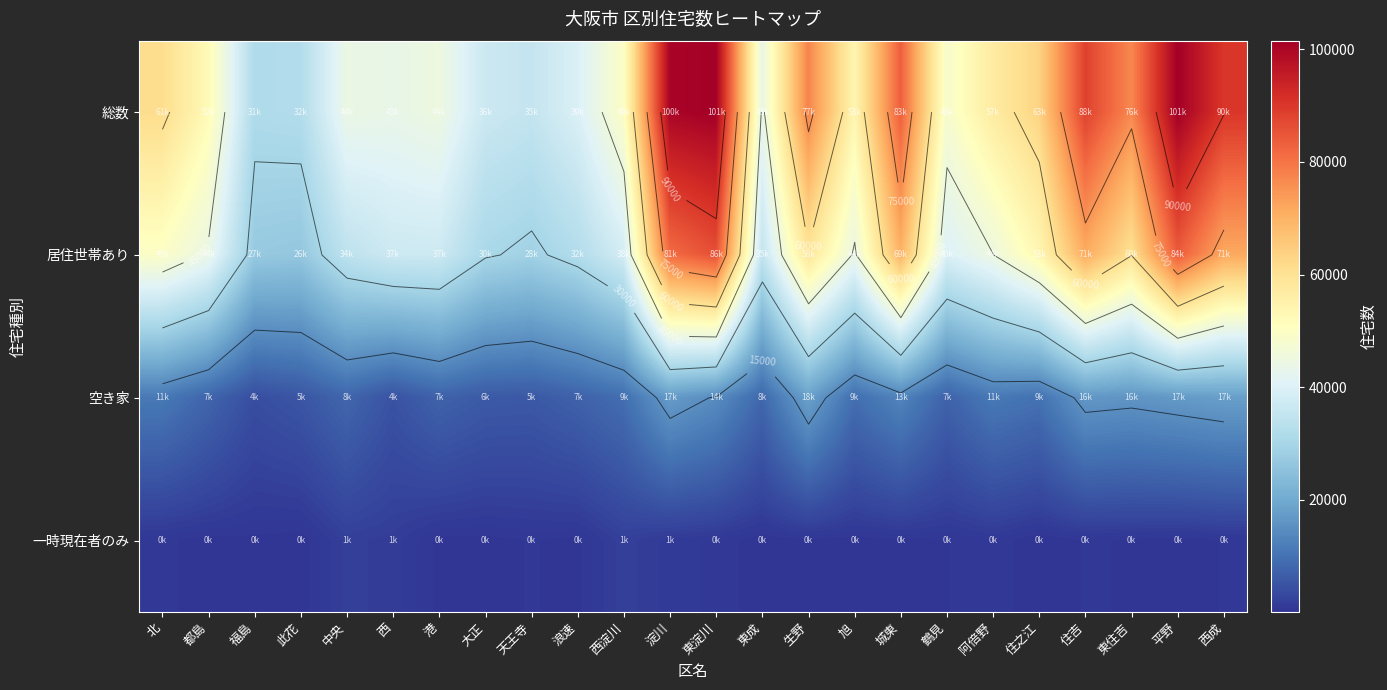

Is it true that 総数 equals 170377 at 平野?

False